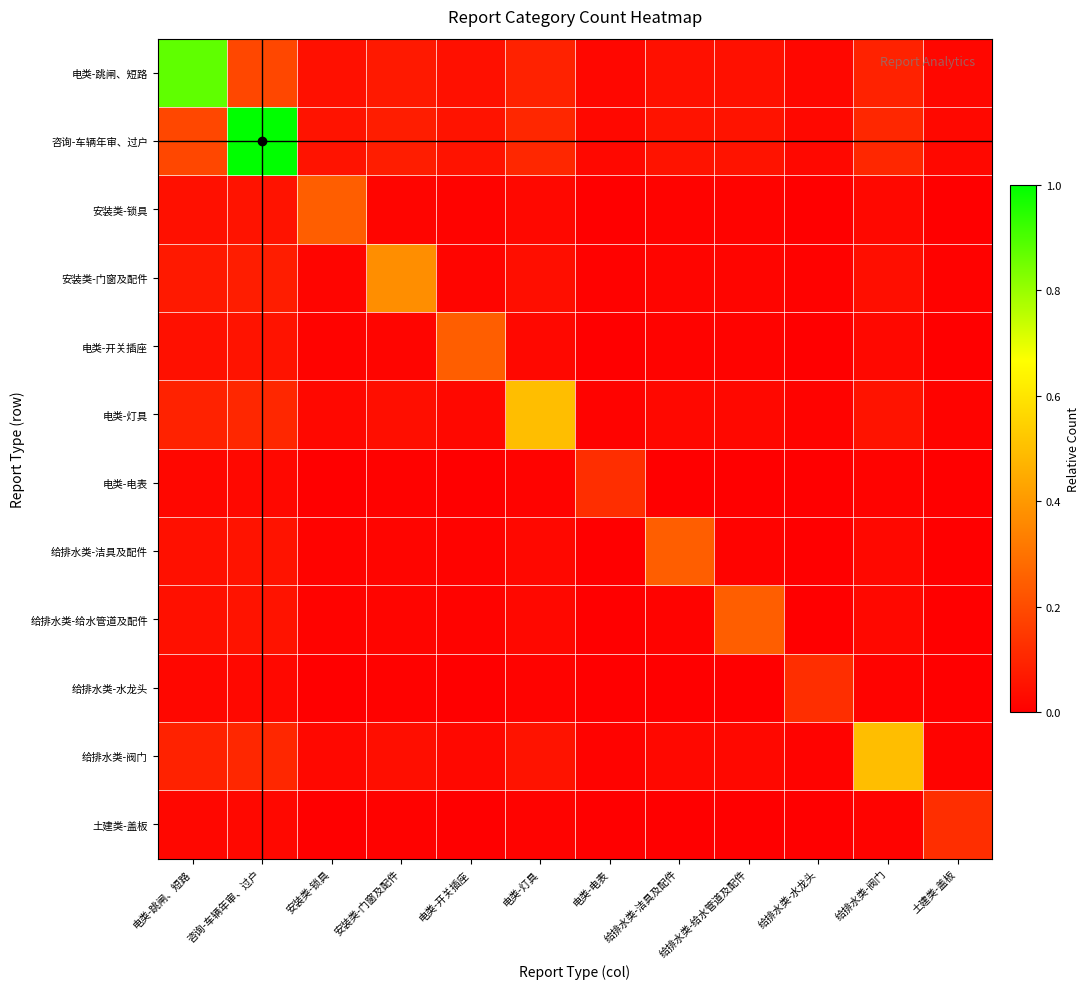

Which series has the widest spread of values?

咨询-车辆年审、过户